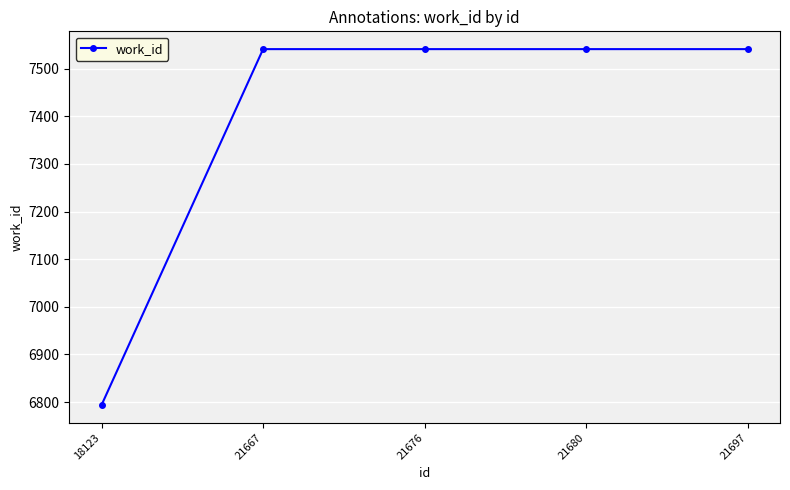

Does the chart have visible grid lines?

Yes